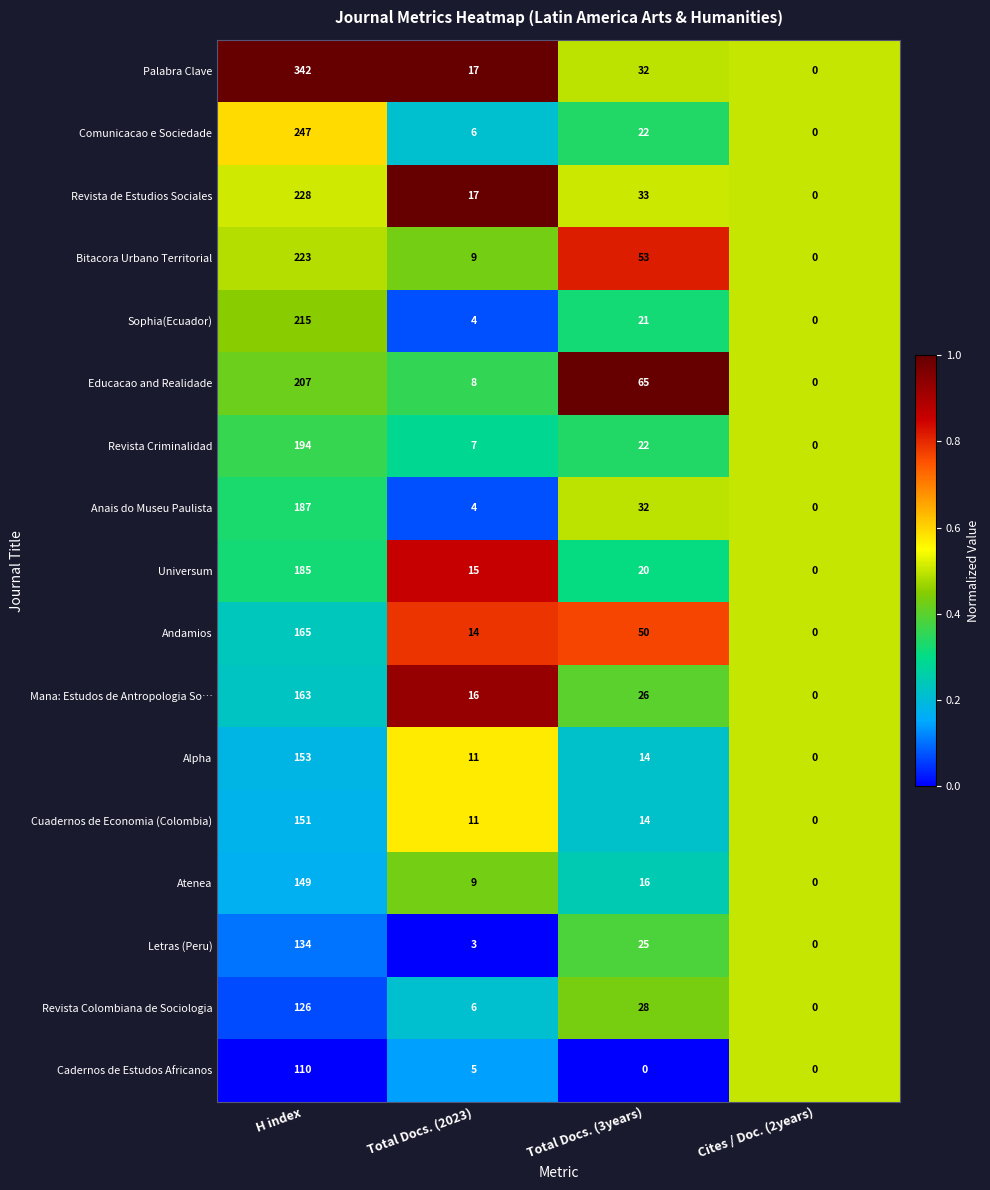

What is the sum of all Universum values?

220